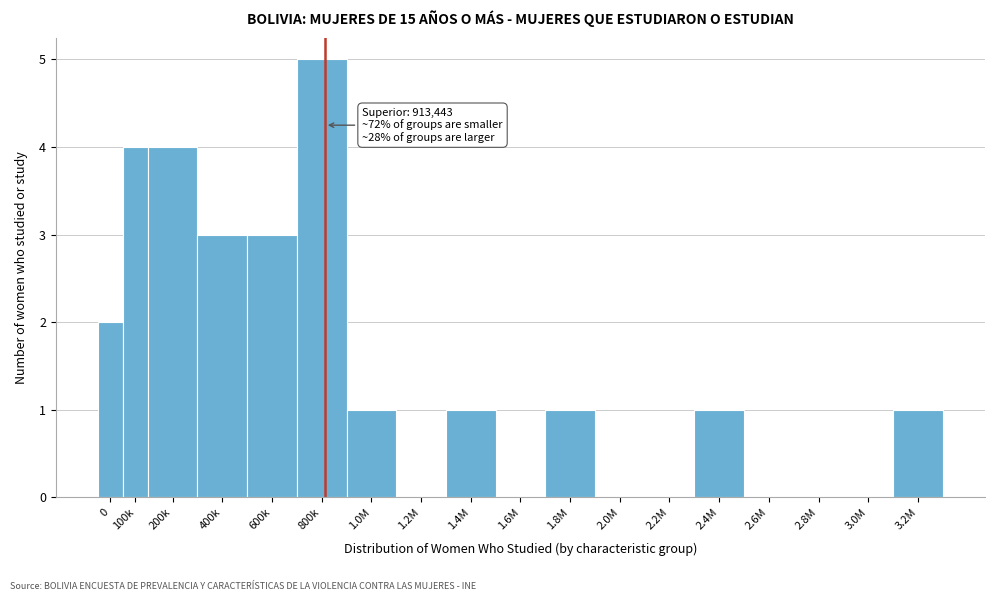

Reading right to left, extract all data points from this chart.

3.2M=1	3.0M=0	2.8M=0	2.6M=0	2.4M=1	2.2M=0	2.0M=0	1.8M=1	1.6M=0	1.4M=1	1.2M=0	1.0M=1	800k=5	600k=3	400k=3	200k=4	100k=4	0=2